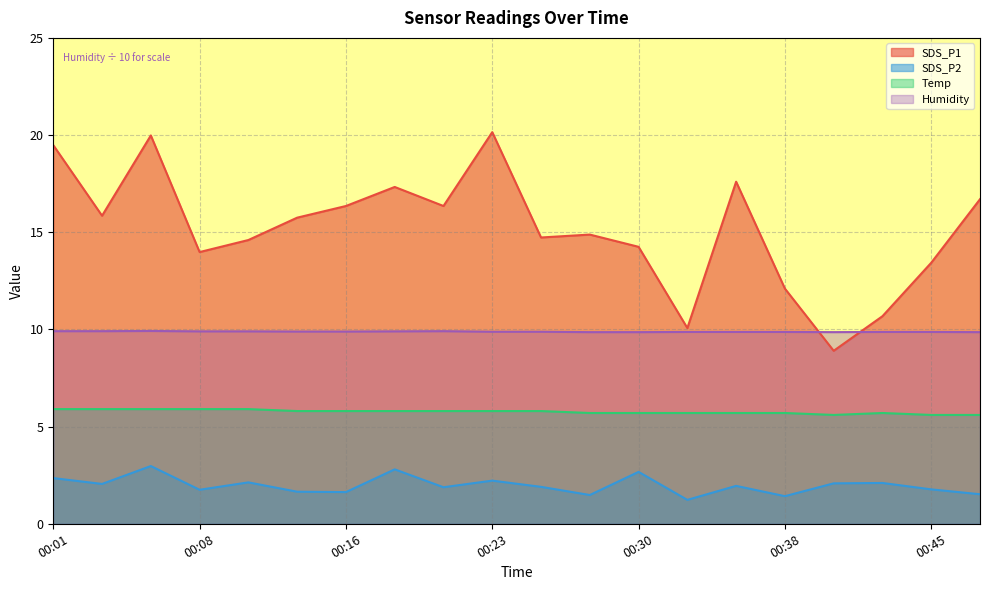

What is the difference between the maximum and second lowest values in the SDS_P2 series?

1.6